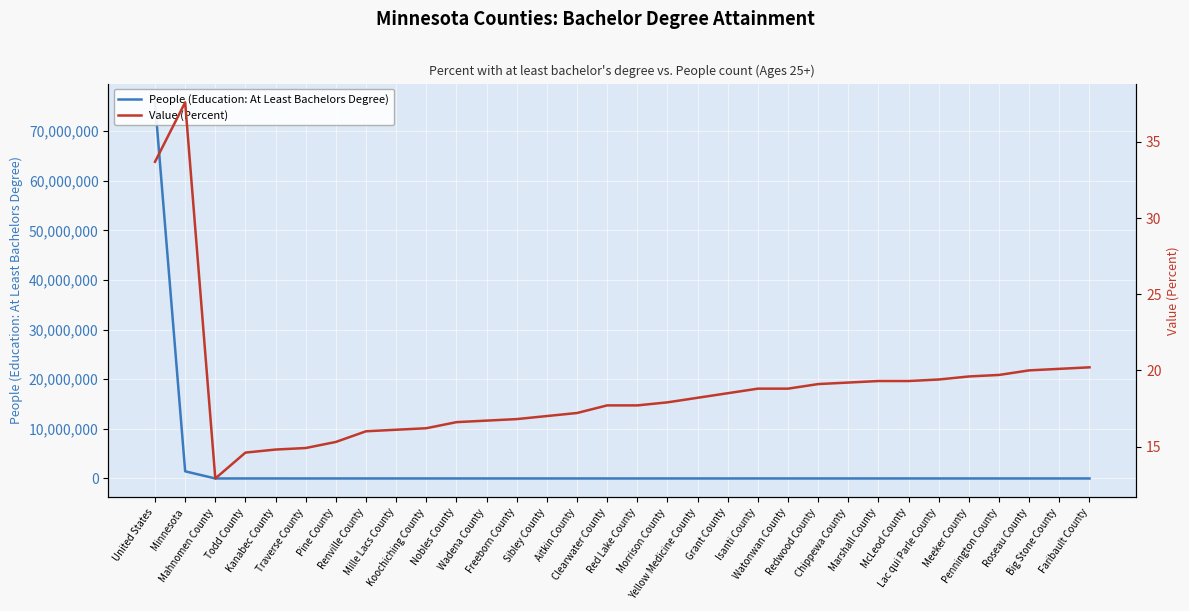

Which category has the lowest value across all series?

Mahnomen County